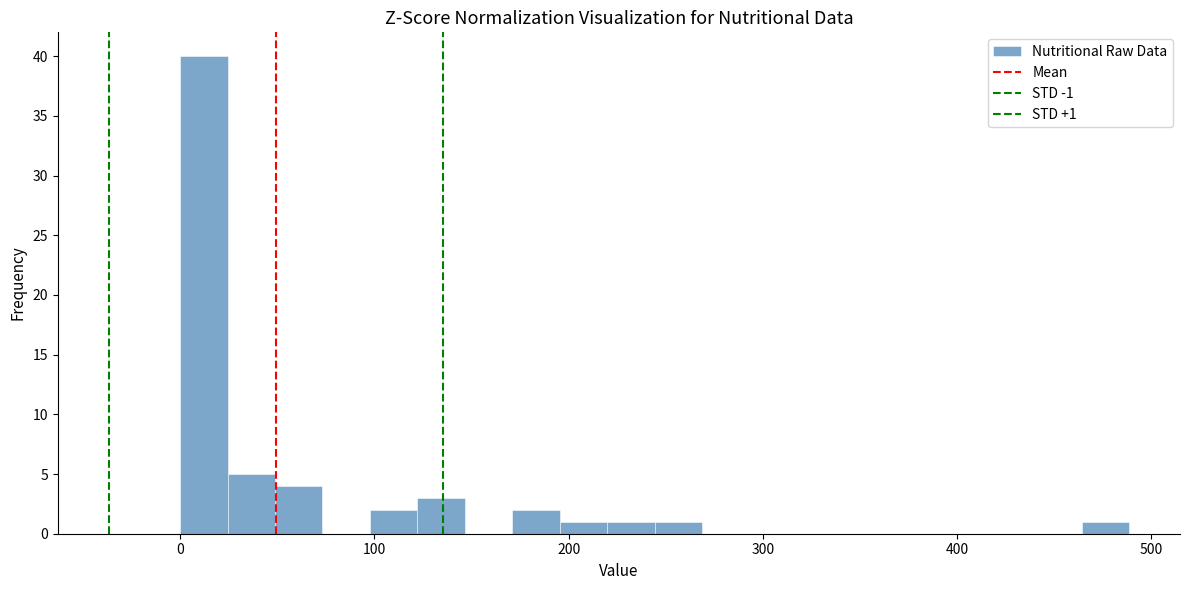

Read against the x-axis, roughly where is the centre of the tallest bar?

10